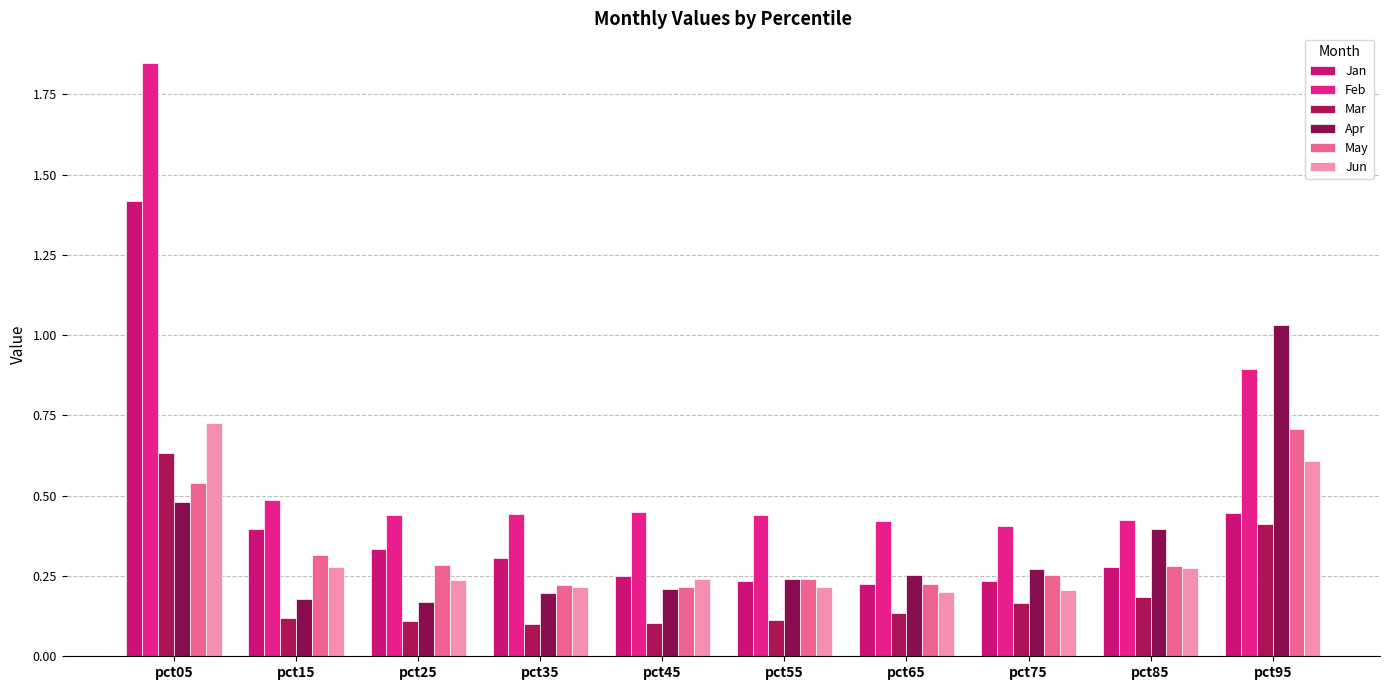

Which series has the widest spread of values?

Feb